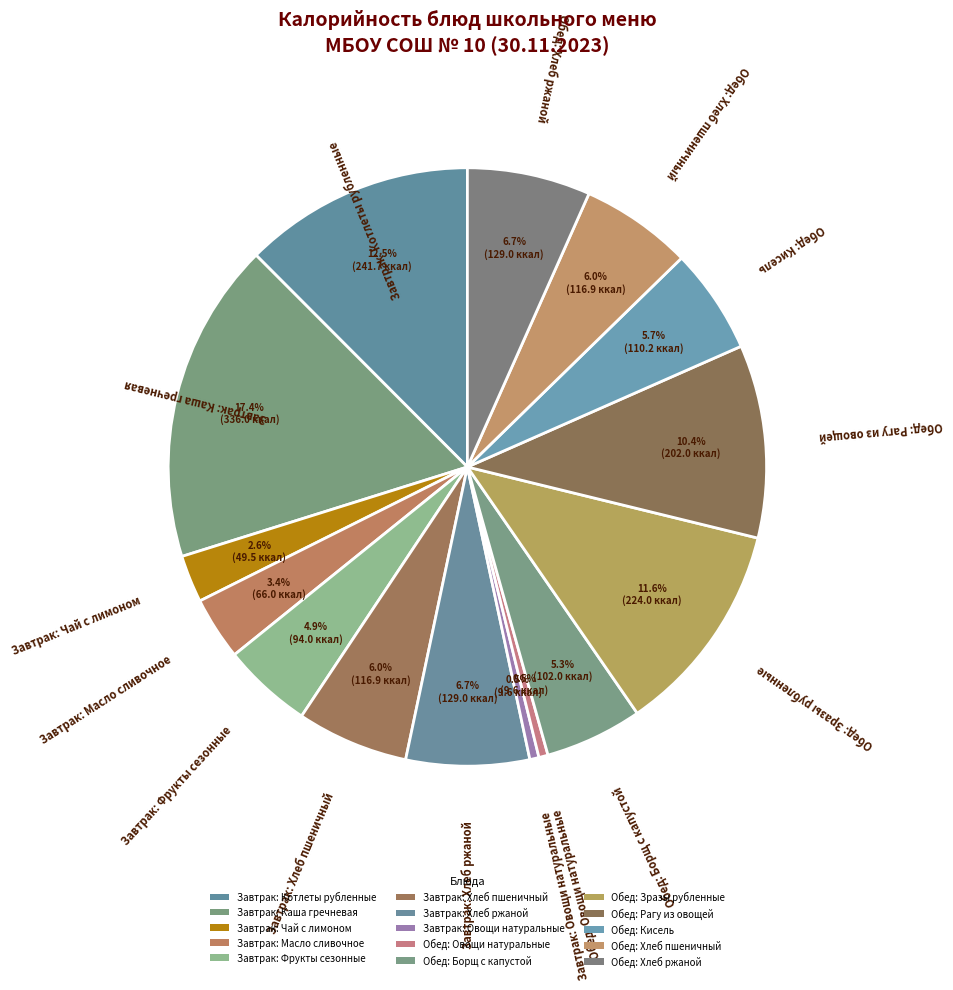

Is there a majority slice in this chart?

No